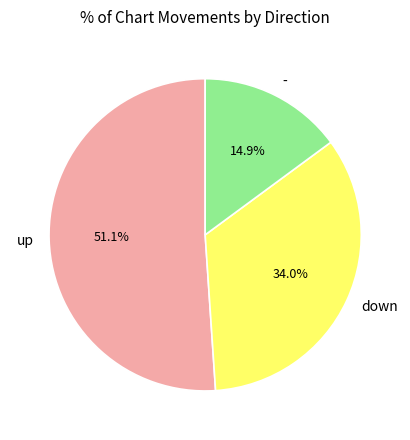

How many slices are in this pie chart?

3